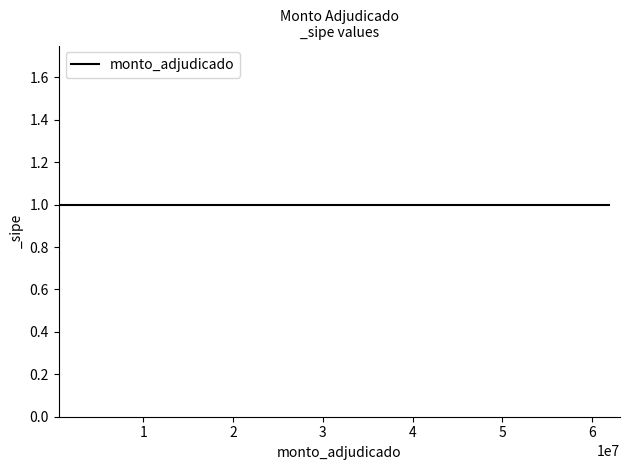

List the labels in order of value, smallest first.

600000, 2520000, 23470000, 26749450, 61881250